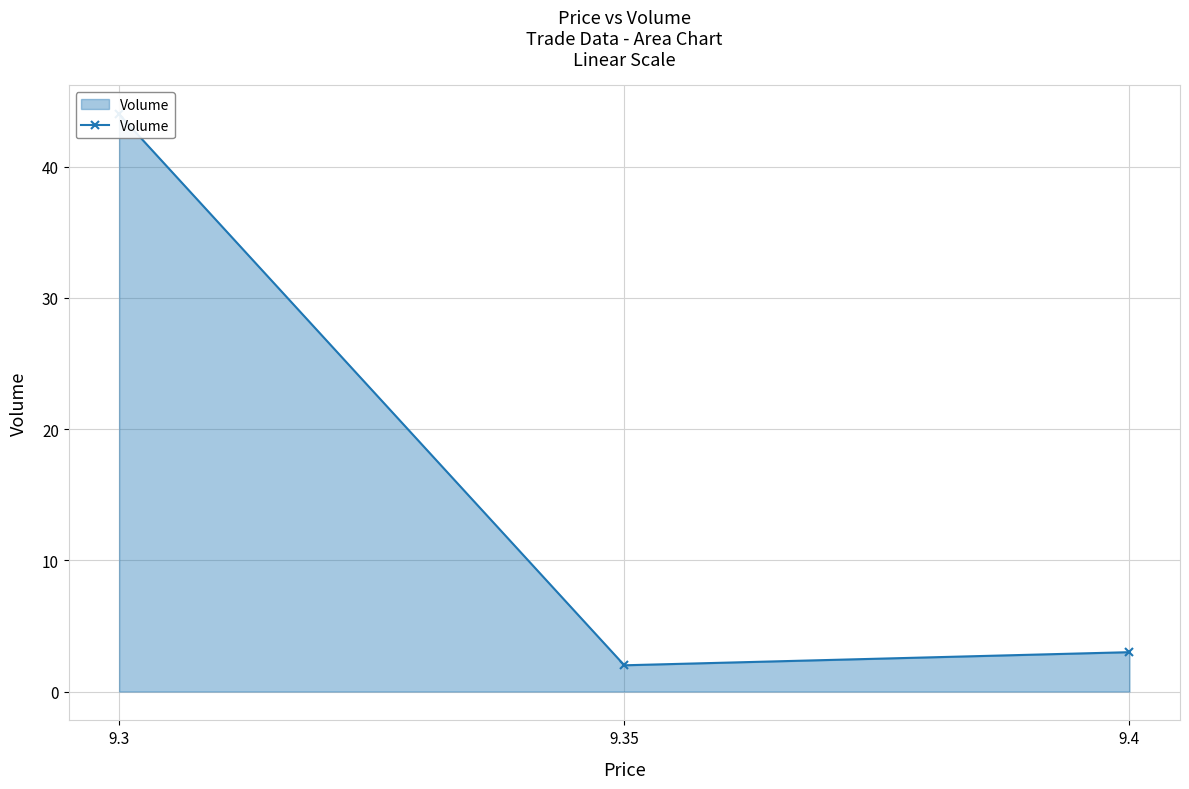

What is the label of the 1st point from the left?

9.3